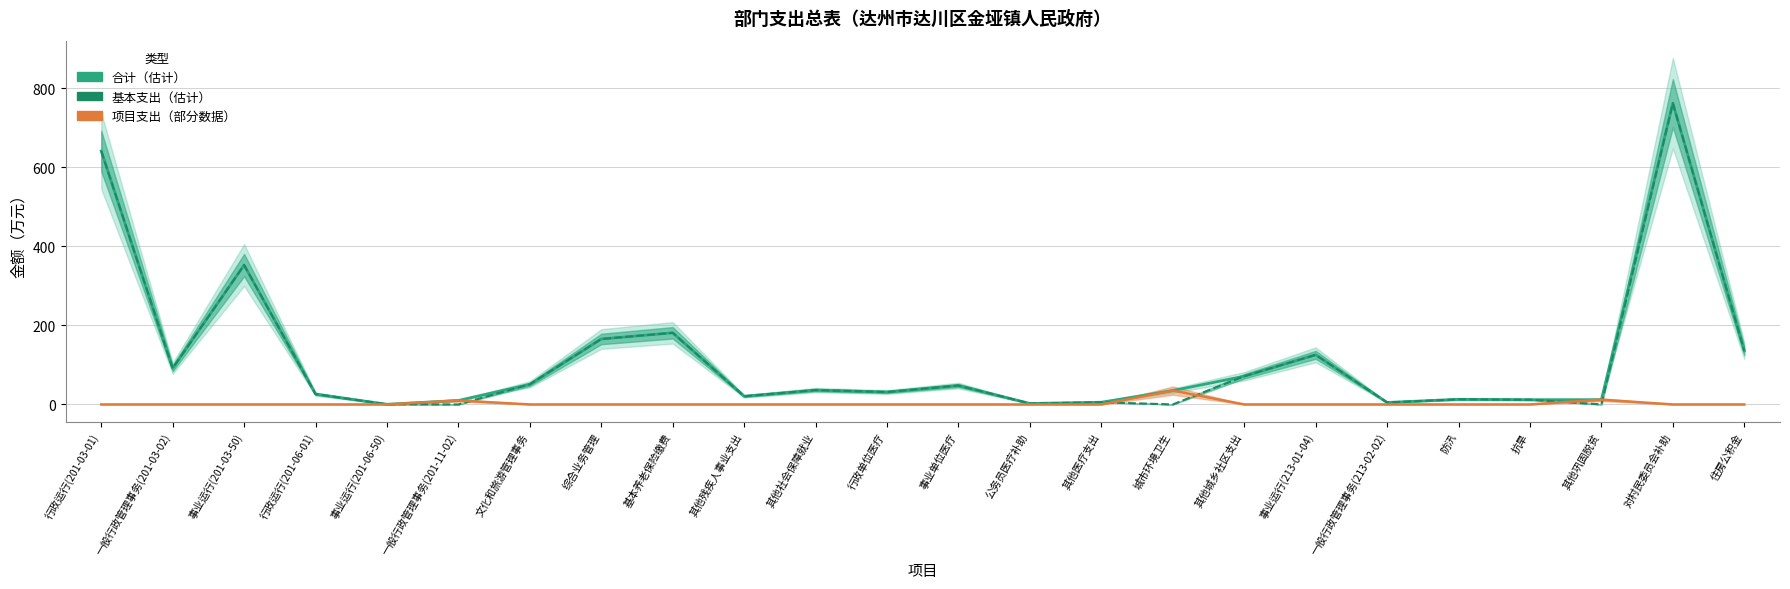

Which series has the largest range (max minus min)?

基本支出（估计）